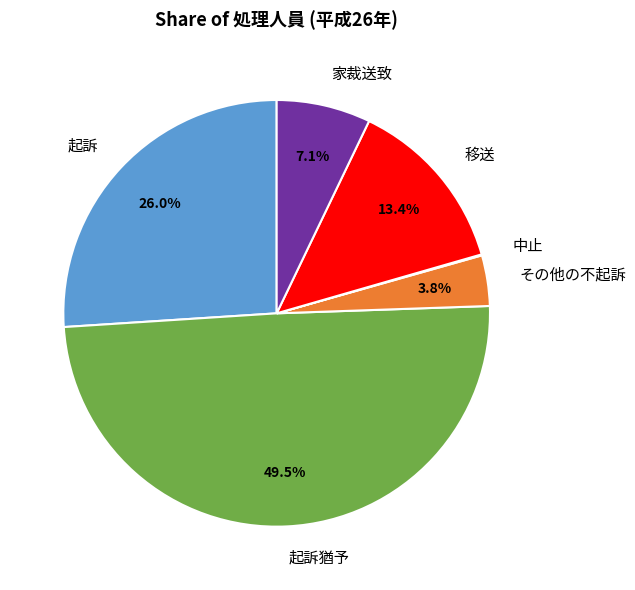

Between 起訴 and 家裁送致, which is larger?

起訴